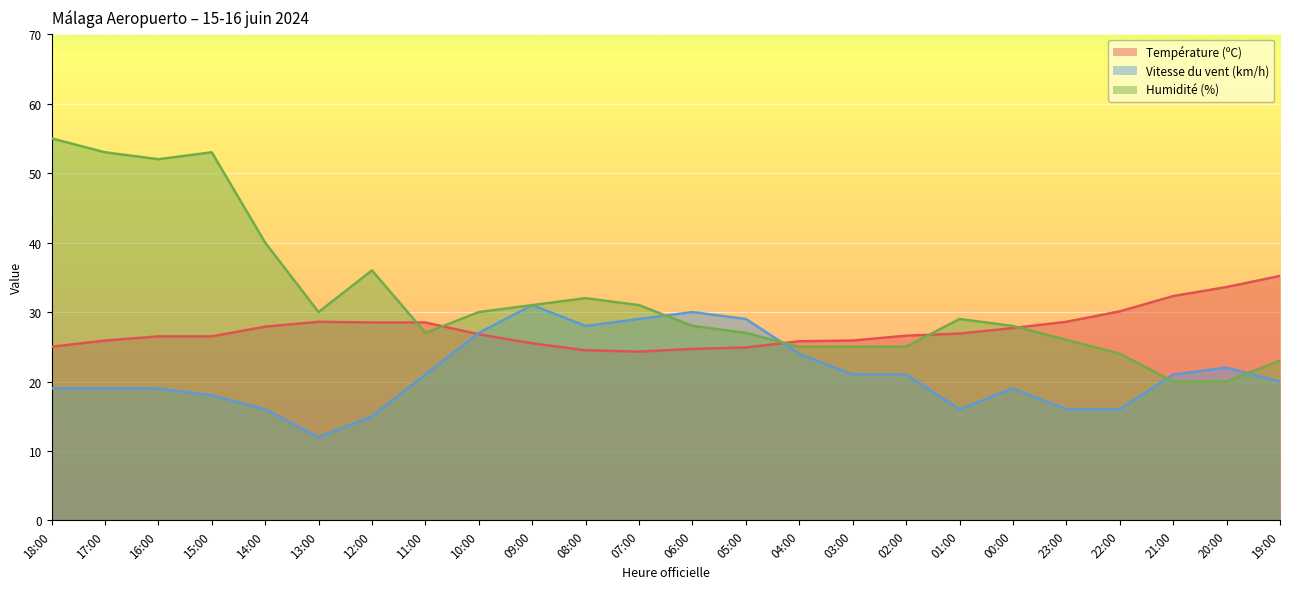

List the labels in order of Humidité (%) value, largest first.

18:00, 17:00, 15:00, 16:00, 14:00, 12:00, 08:00, 09:00, 07:00, 13:00, 10:00, 01:00, 06:00, 00:00, 11:00, 05:00, 23:00, 04:00, 03:00, 02:00, 22:00, 19:00, 21:00, 20:00